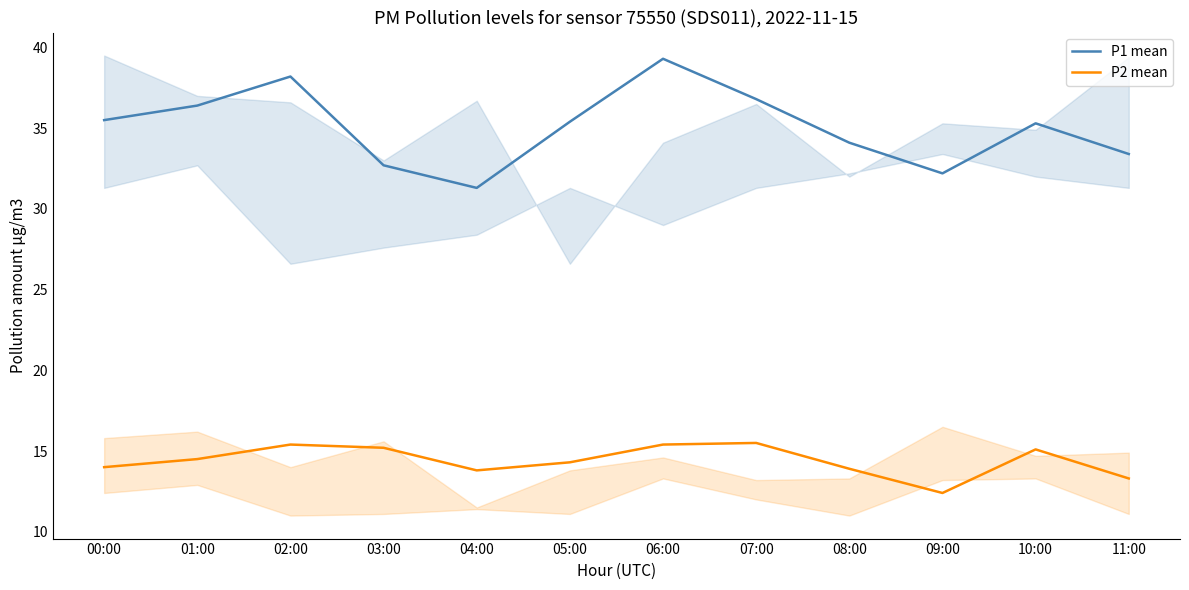

What is the minimum value for P1 mean?

31.3